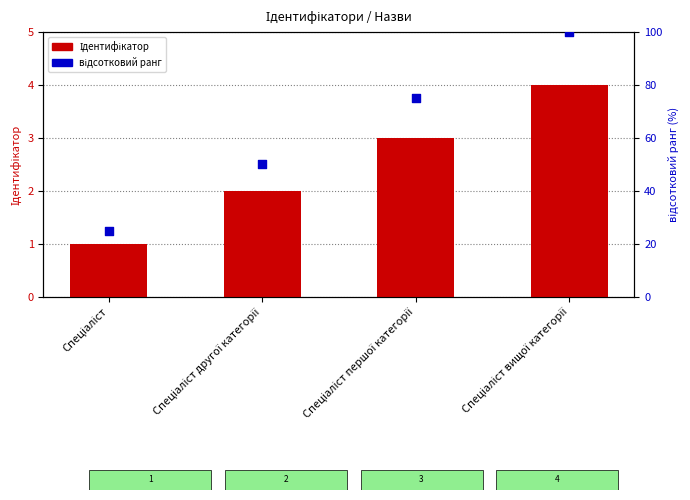

Which series contains the lowest Y value?

Ідентифікатор